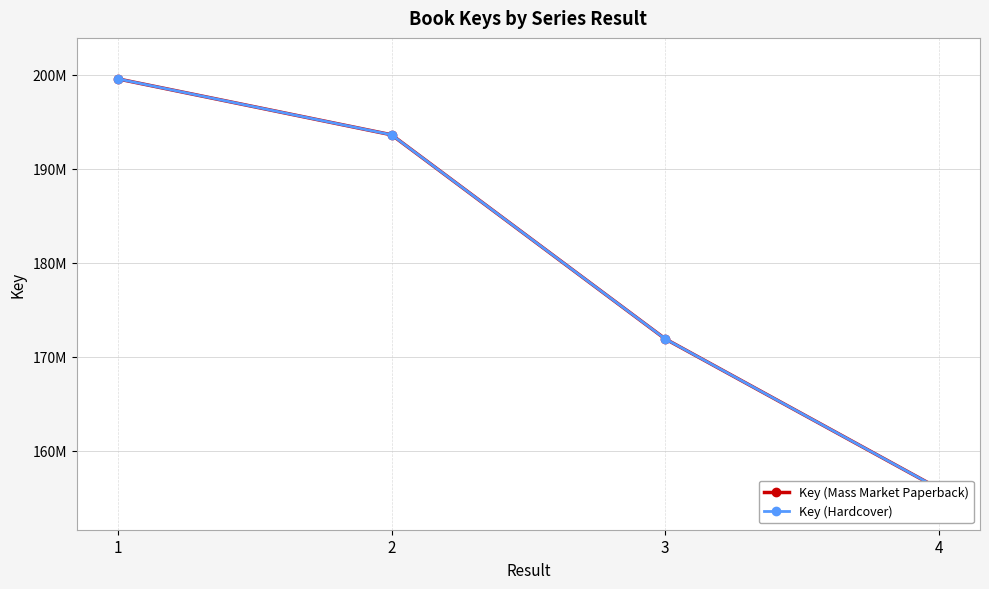

What is the total value across all series at 4?

311964202